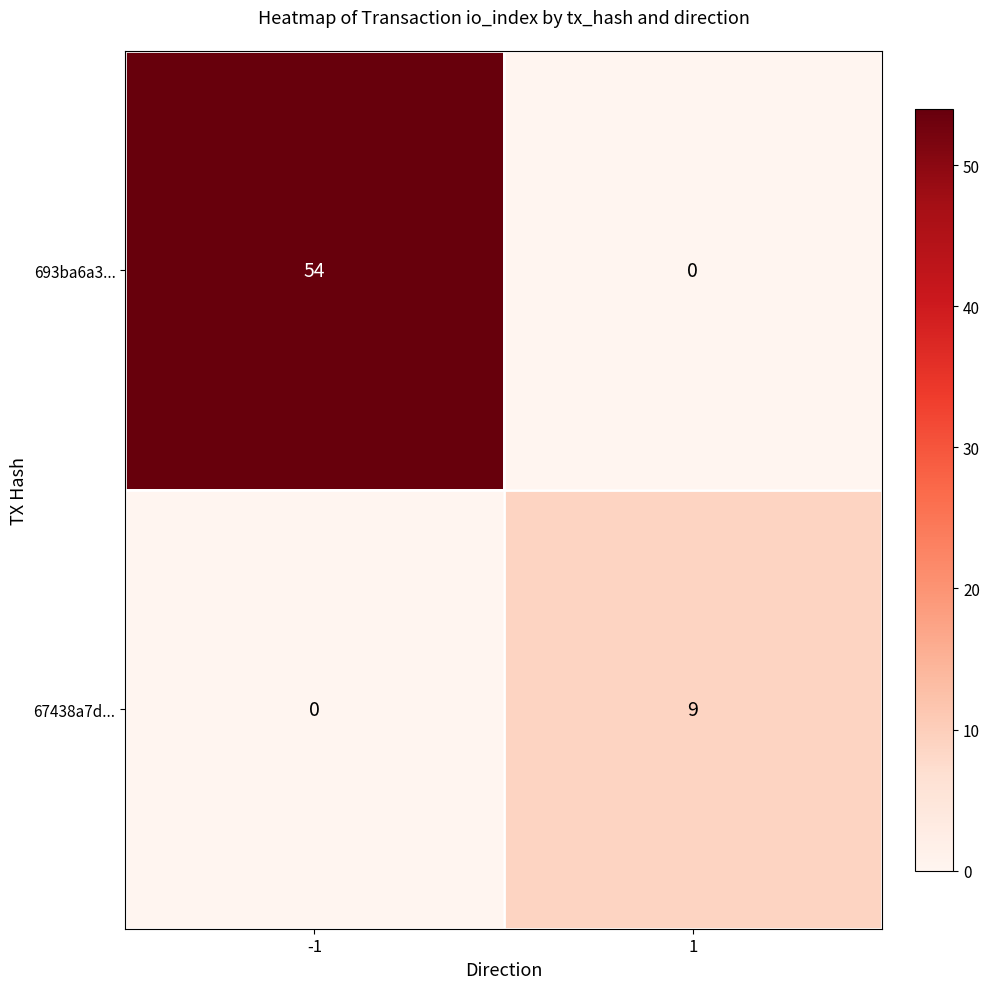

Rank the series at -1 from lowest to highest value.

67438a7d..., 693ba6a3...